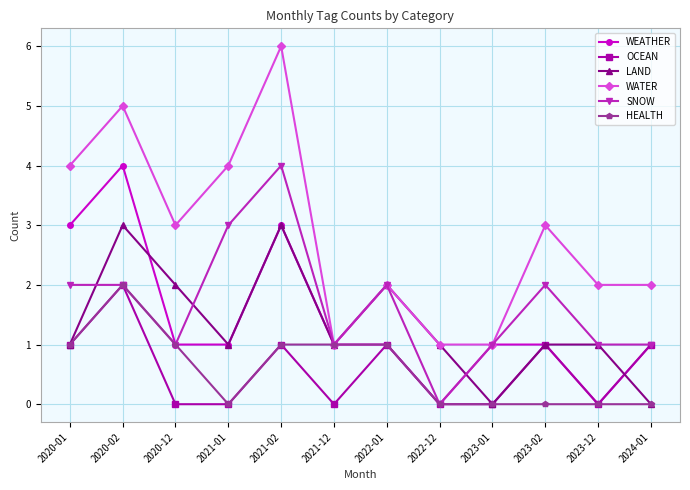

What are all the series names shown in the legend?

WEATHER, OCEAN, LAND, WATER, SNOW, HEALTH